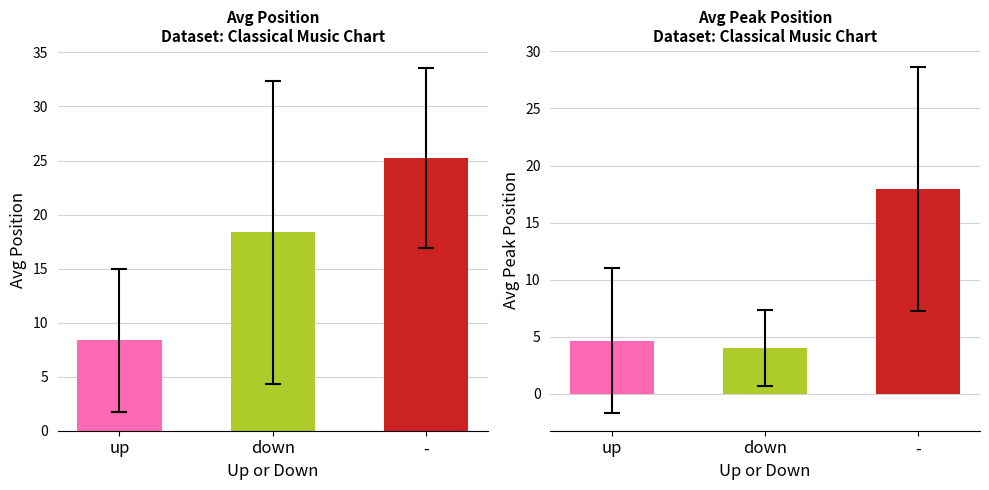

Which category has the lowest value across all series?

down